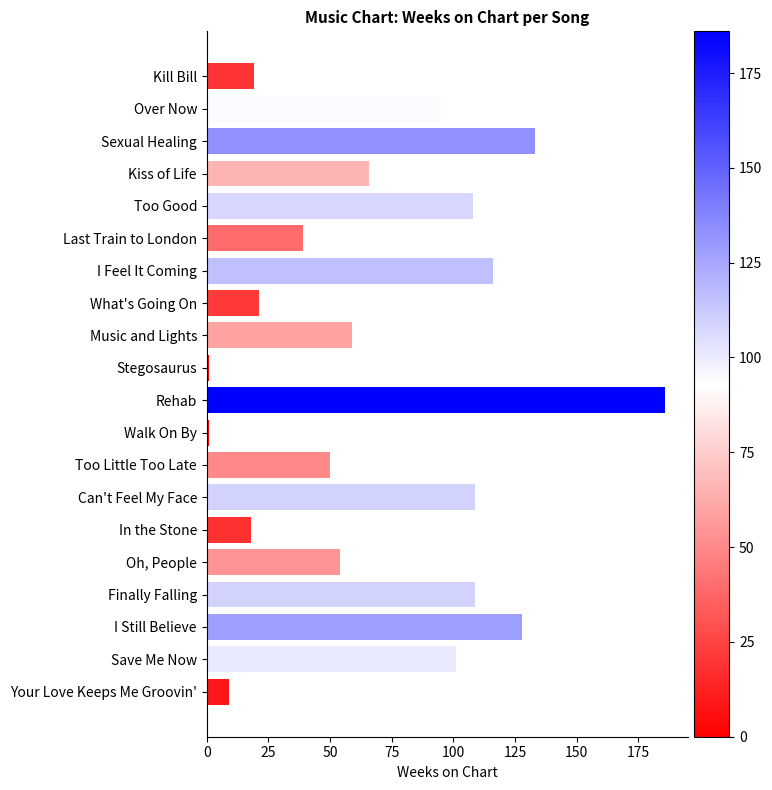

What is the change in value from Last Train to London to Too Good?

+69